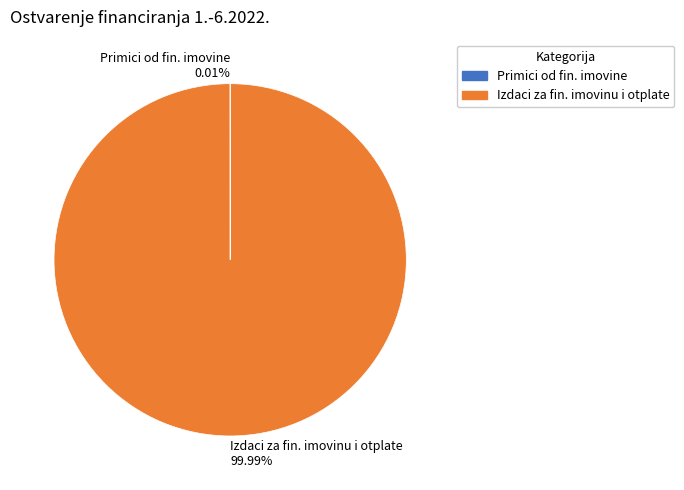

Which category accounts for the majority?

Izdaci za fin. imovinu i otplate 99.99%